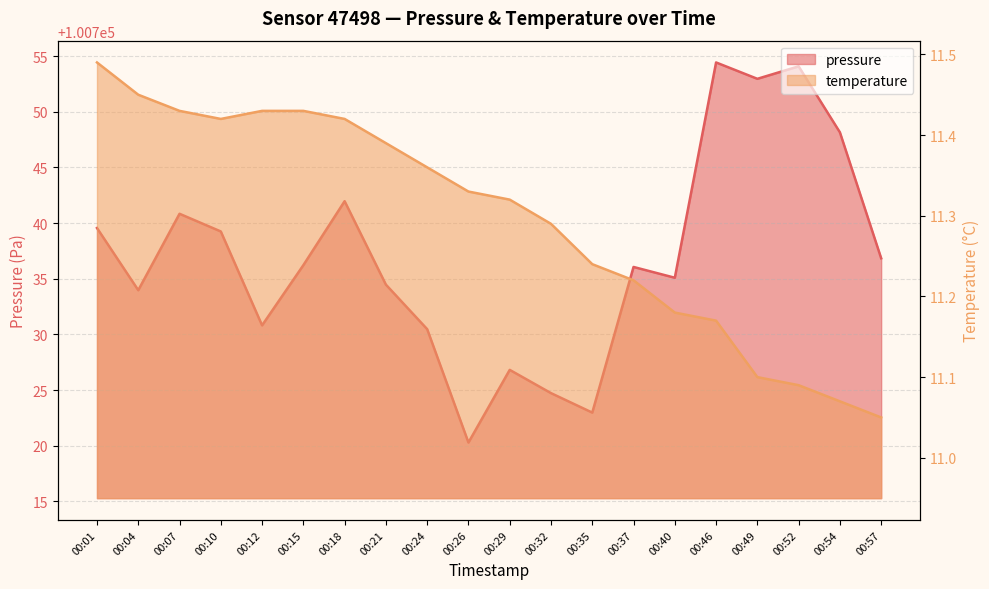

What is the average value of the pressure series?

100737.0